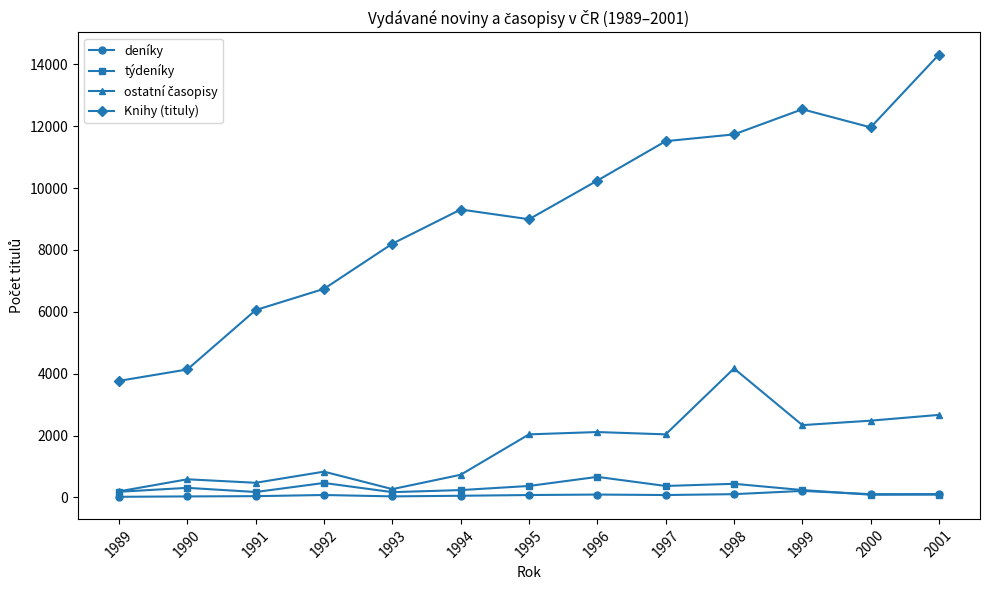

The Knihy (tituly) series shows 6743 at 1992. True or false?

True